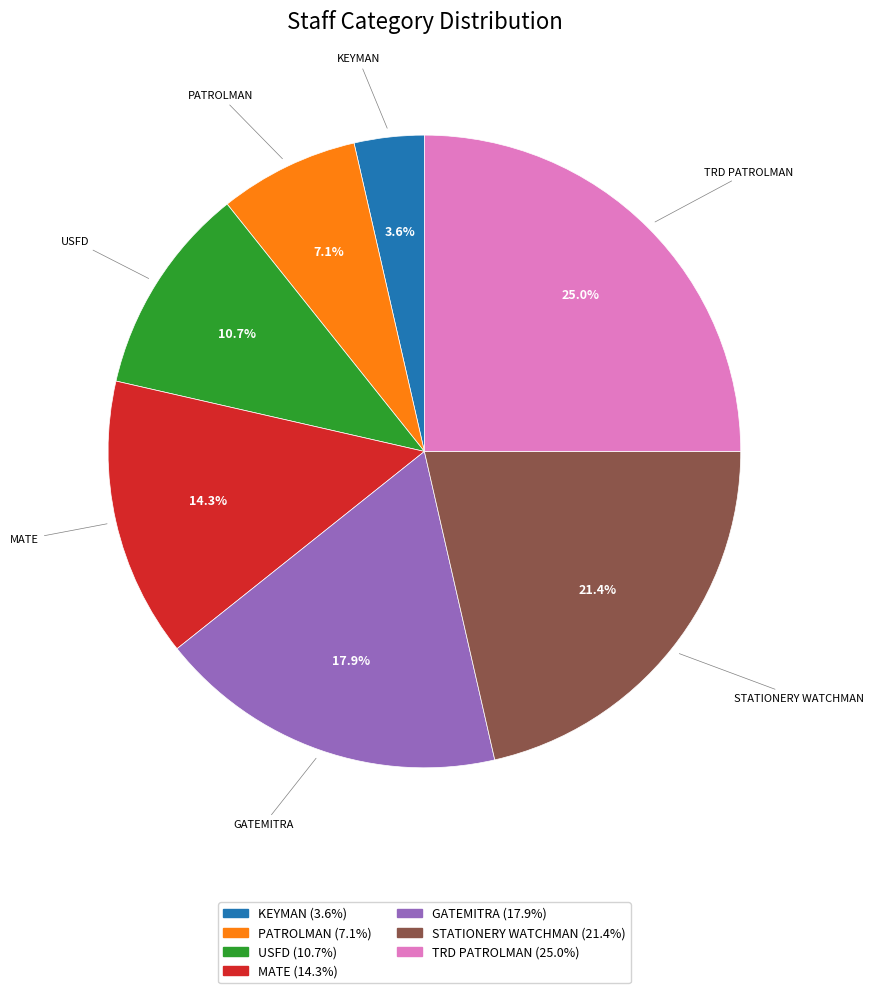

Rank the categories by value from highest to lowest.

TRD PATROLMAN, STATIONERY WATCHMAN, GATEMITRA, MATE, USFD, PATROLMAN, KEYMAN